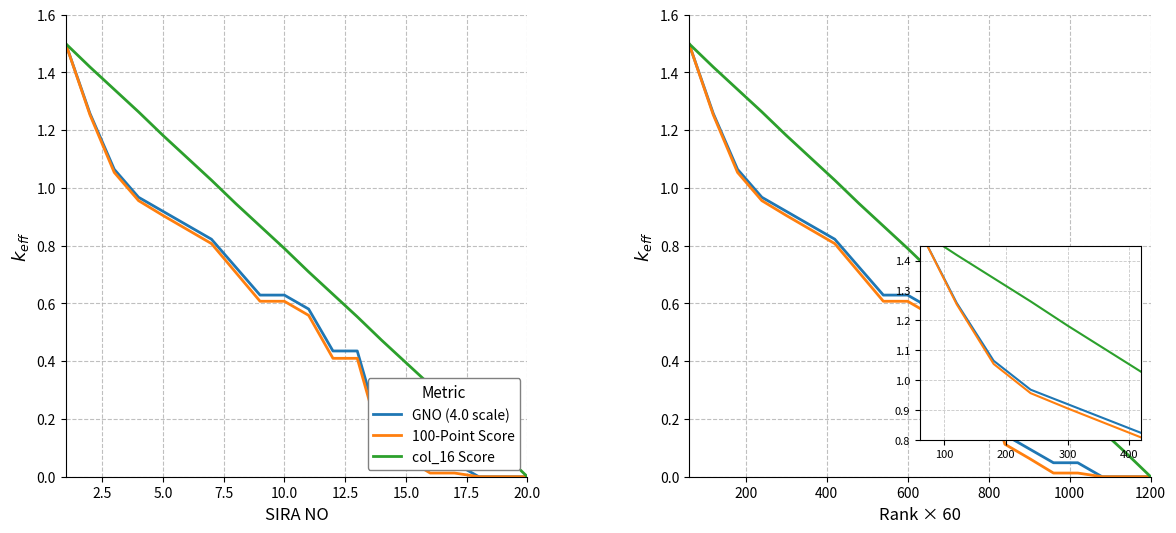

At 17.5, list the series in order from smallest to largest.

100-Point Score, GNO (4.0 scale), col_16 Score